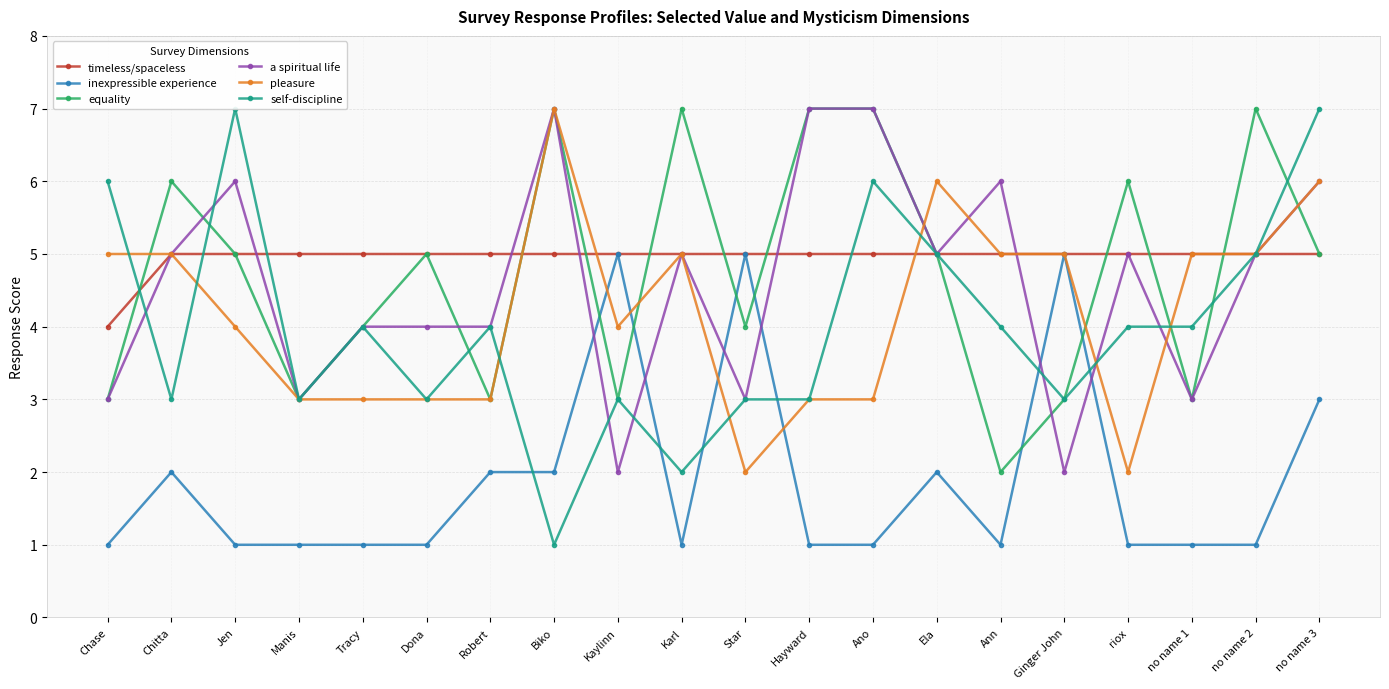

What is the total value across all series at Robert?

21